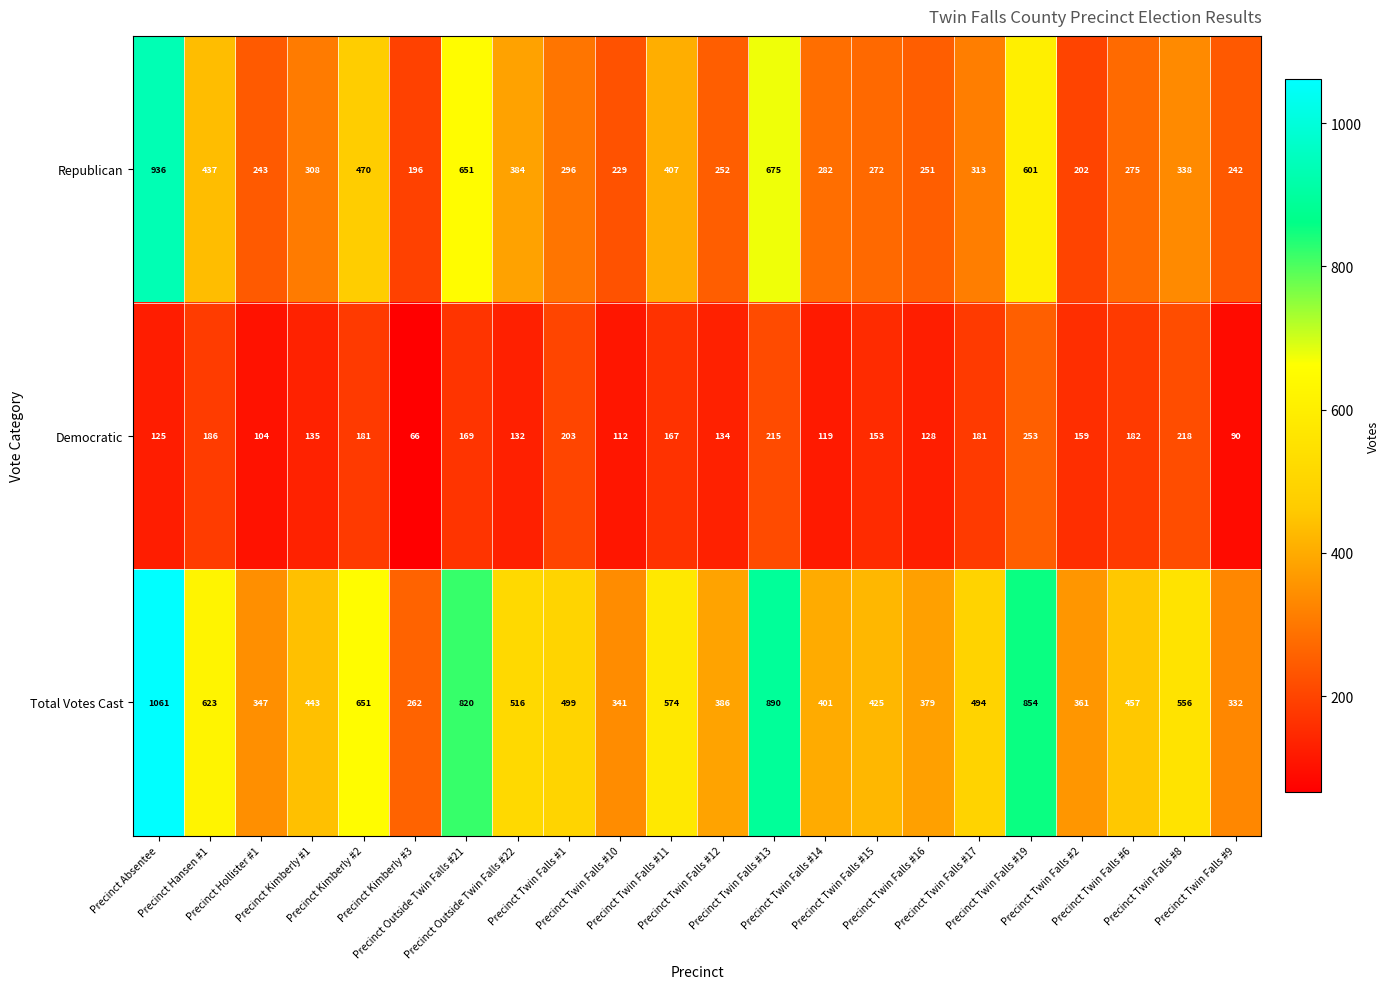

What is the average value of the Democratic series?

155